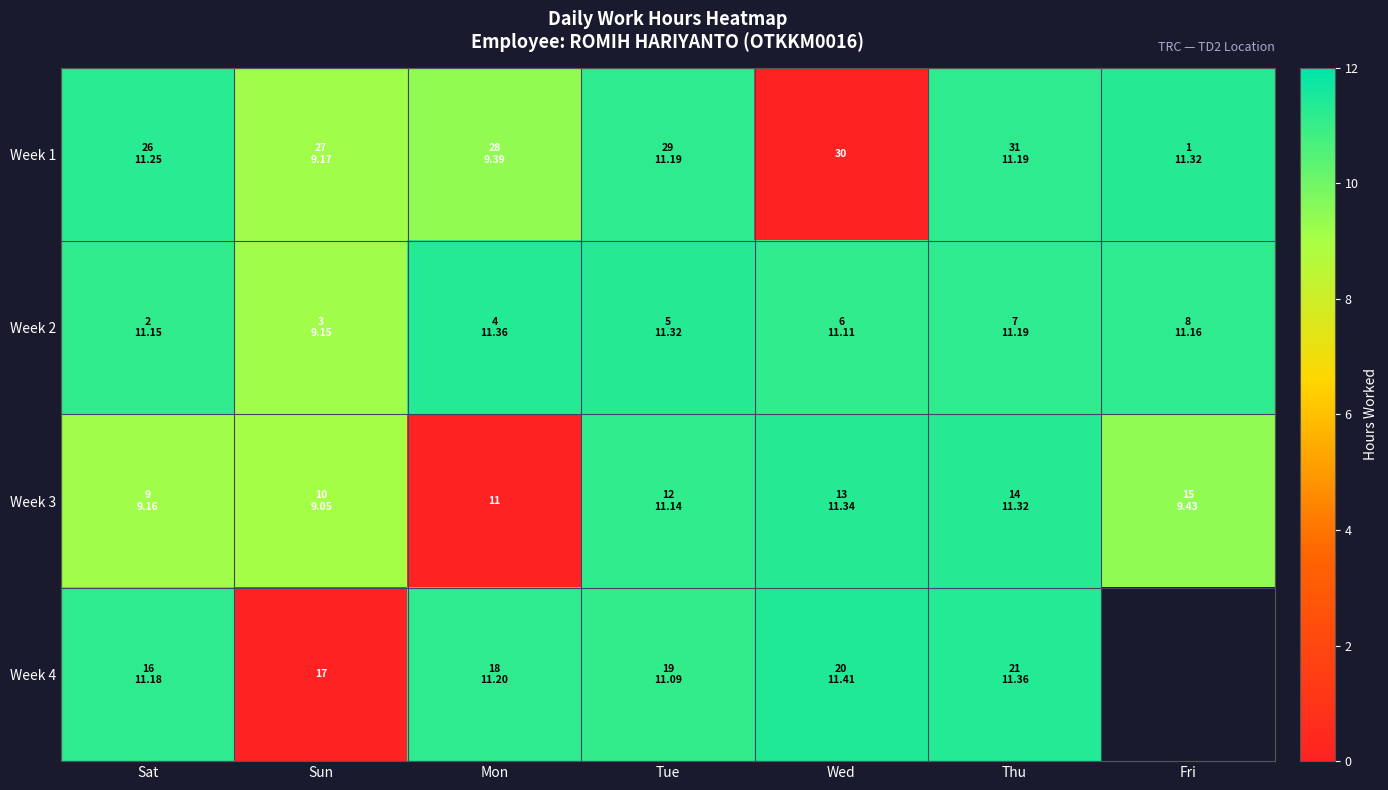

Is the value of Week 4 at Sun greater than the value of Week 3 at Mon?

Yes